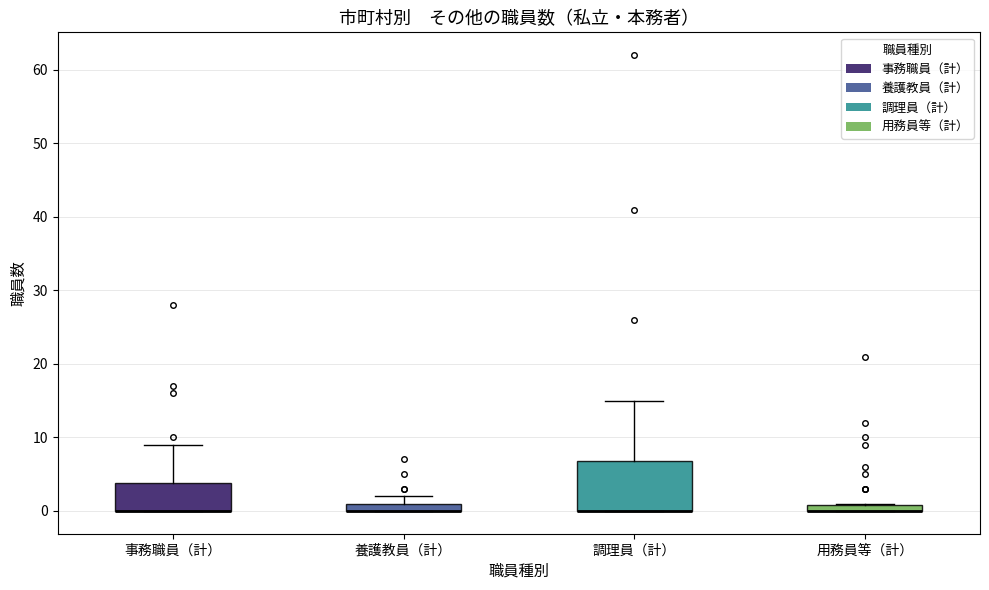

Comparing the boxes themselves (not the whiskers), which one is the tallest?

調理員（計）